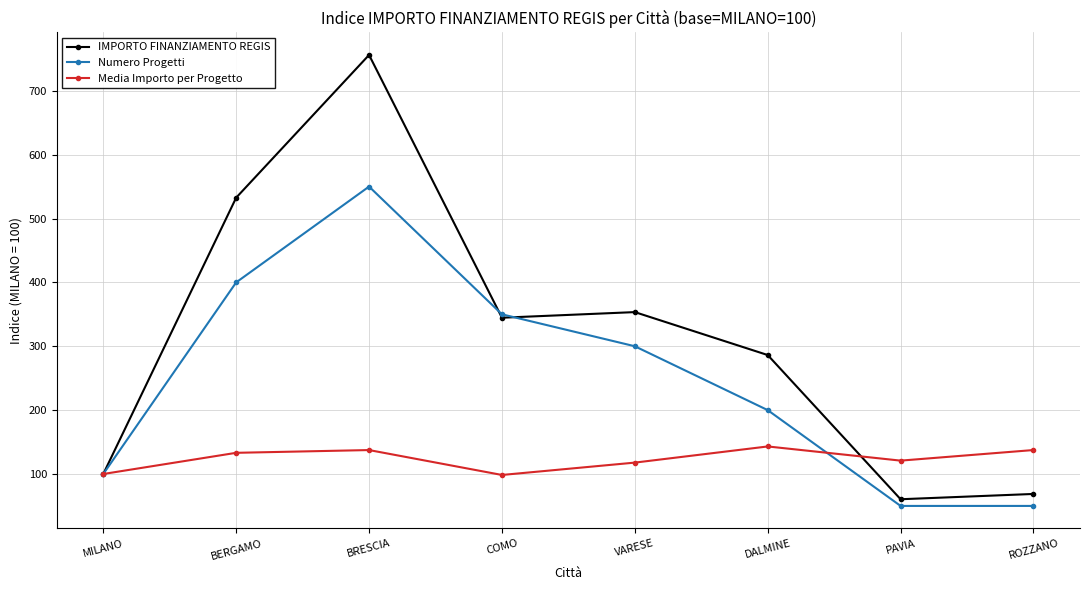

At which label is IMPORTO FINANZIAMENTO REGIS closest to 408?

VARESE